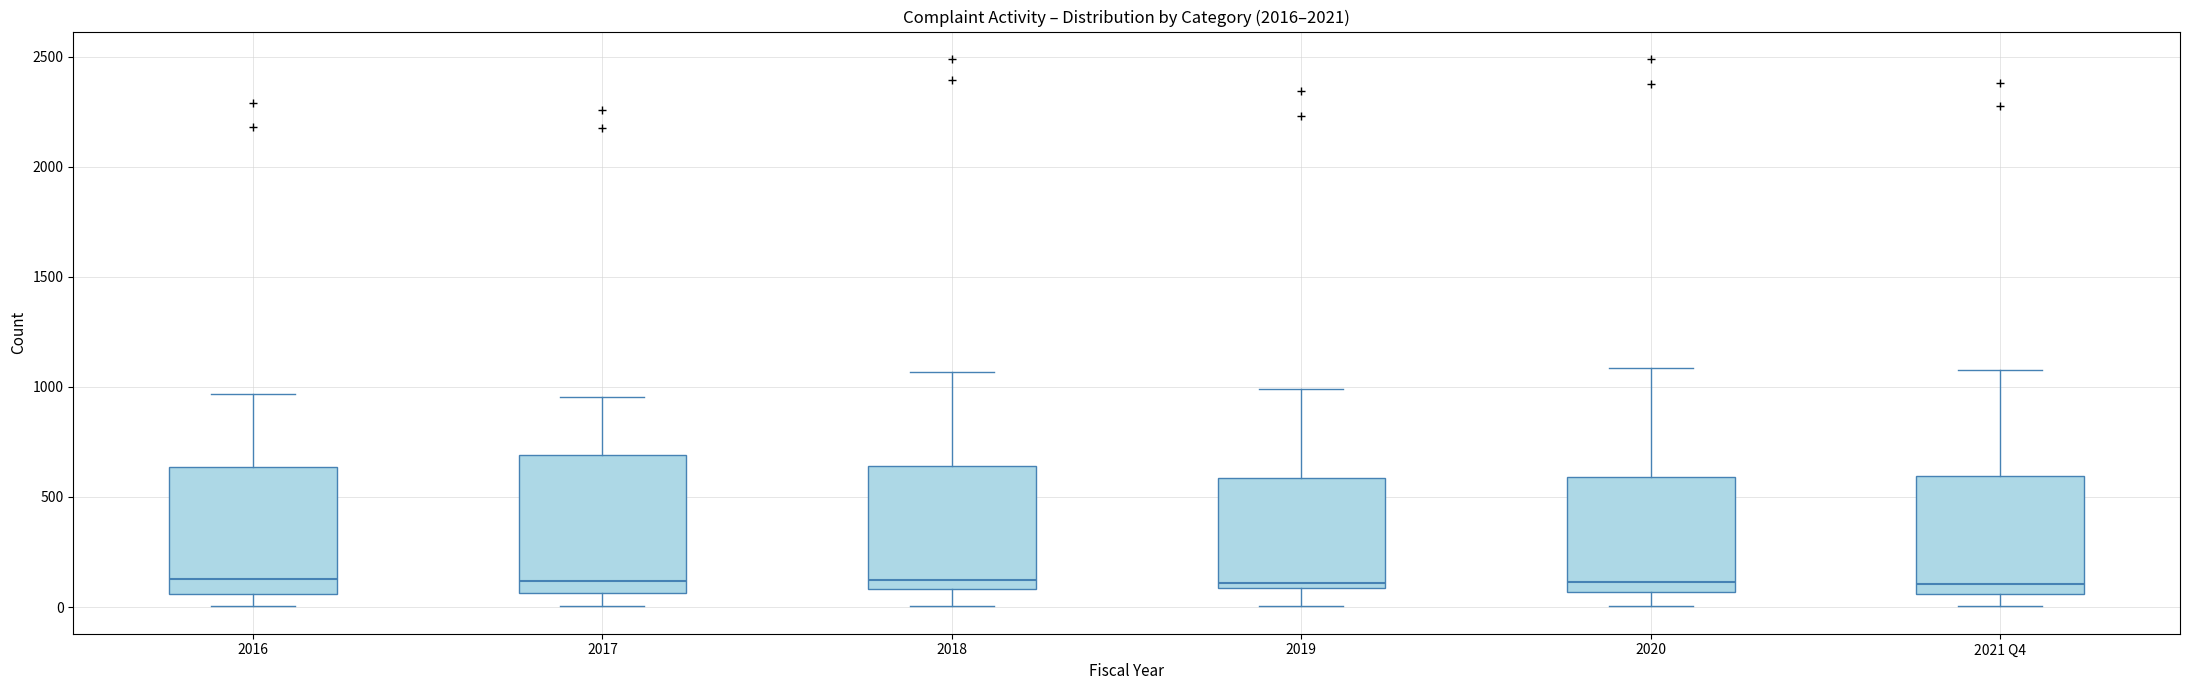

Reading left to right, read every box against the y-axis: the position of its median line, the range the box covers, and the ends of its whiskers. The values are not printed on the chart, so give them approximately, as read against the axis.

2016: median 150, box 50 to 650, whiskers 0 to 950
2017: median 100, box 50 to 700, whiskers 0 to 950
2018: median 100 (just above the box's lower edge), box 100 to 650, whiskers 0 to 1050
2019: median 100 (just above the box's lower edge), box 100 to 600, whiskers 0 to 1000
2020: median 100, box 50 to 600, whiskers 0 to 1100
2021 Q4: median 100, box 50 to 600, whiskers 0 to 1100